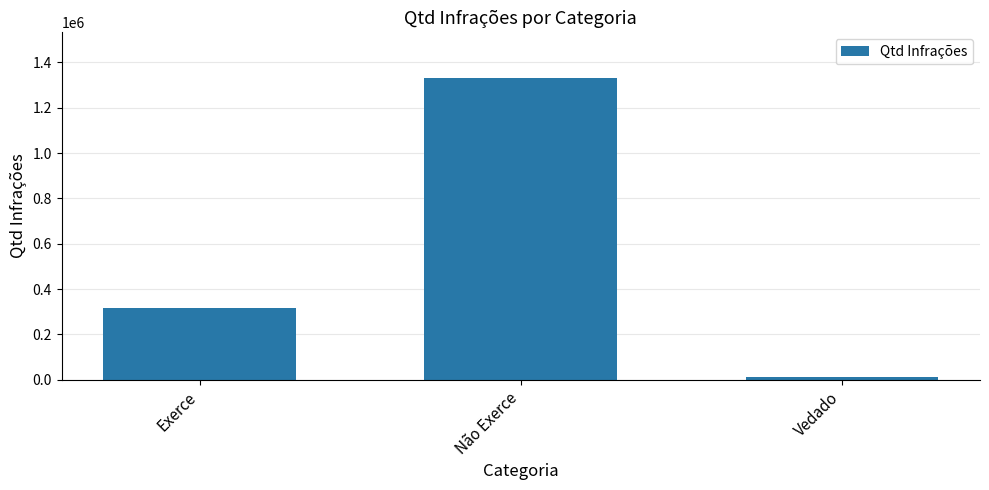

Approximately how many times larger is the value at Não Exerce compared to Vedado?

117.8